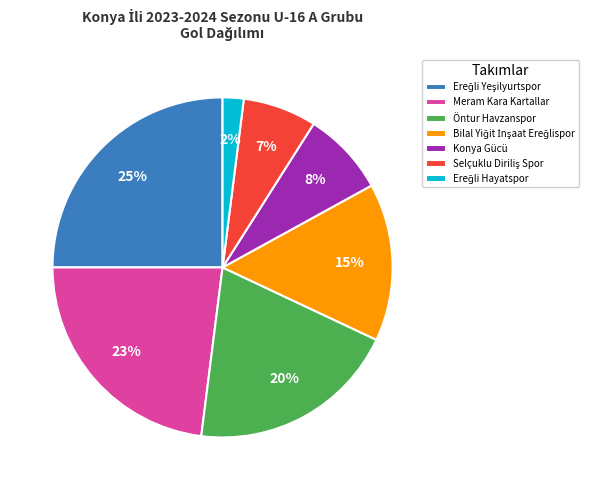

True or false: Konya Gücü accounts for 8% of the total.

True